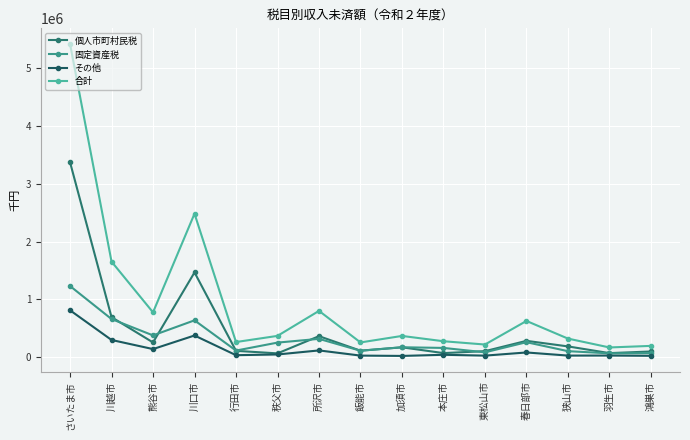

The value of 個人市町村民税 at 鴻巣市 is 100406. True or false?

True